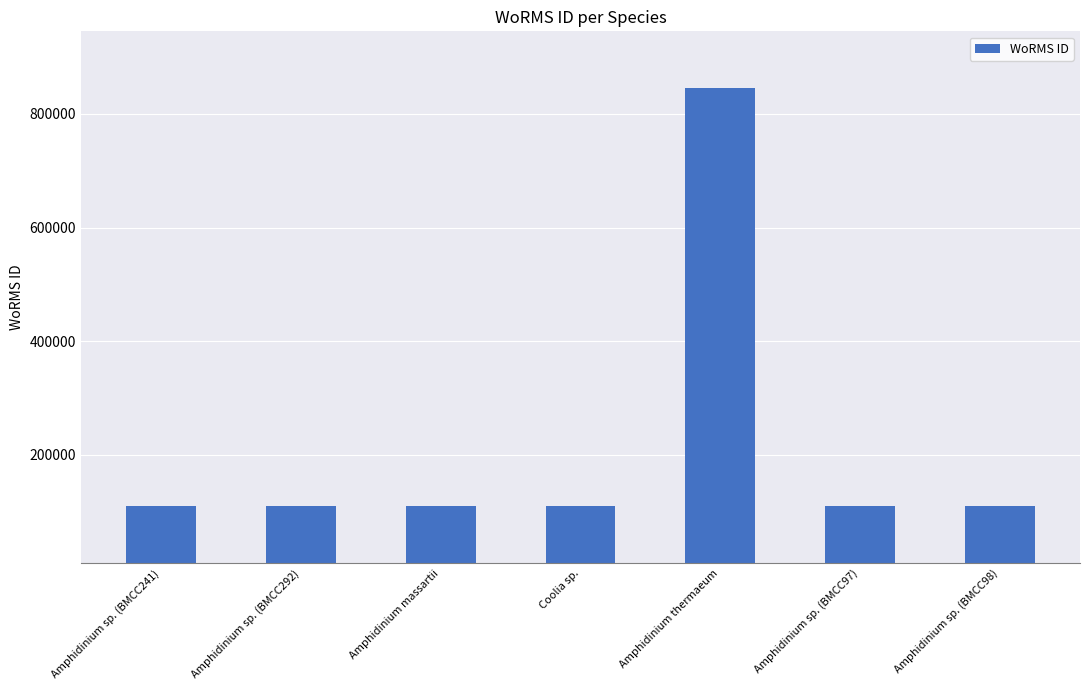

What is the sum of the values at Amphidinium massartii and Amphidinium thermaeum?

955068